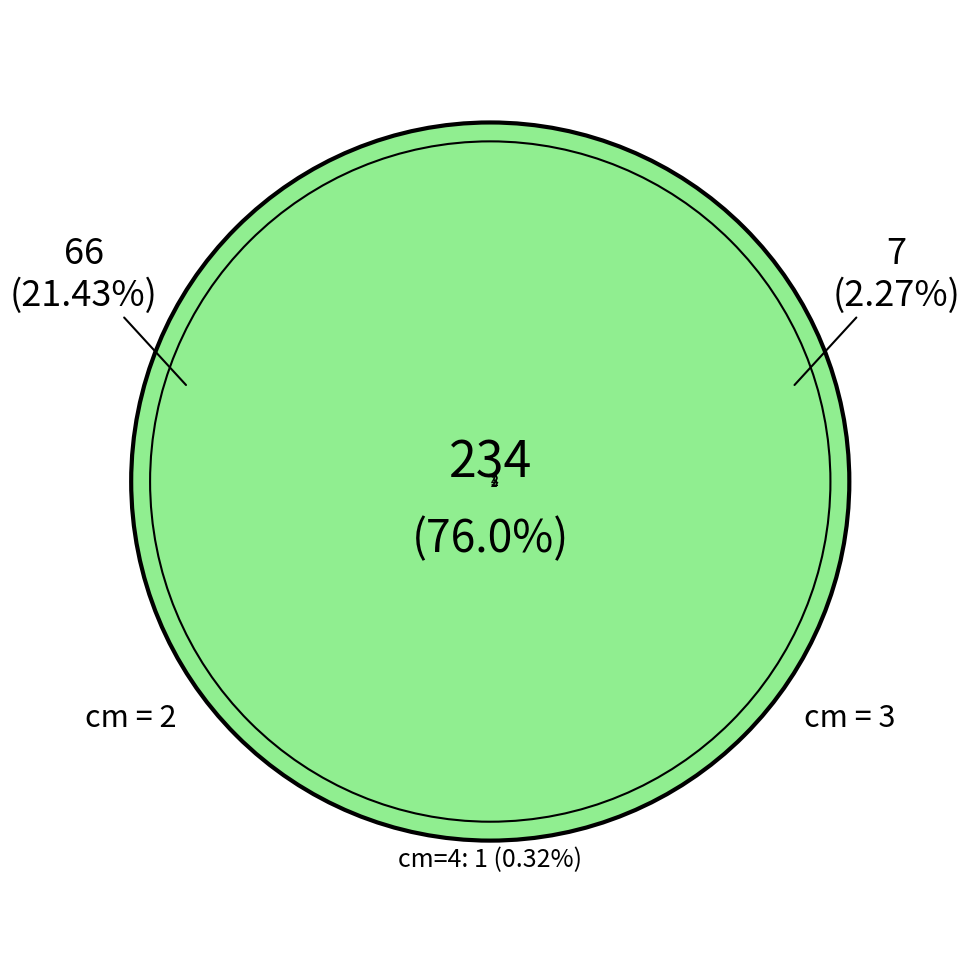

Combined, what portion of the pie is 2 and 4?

21.8%